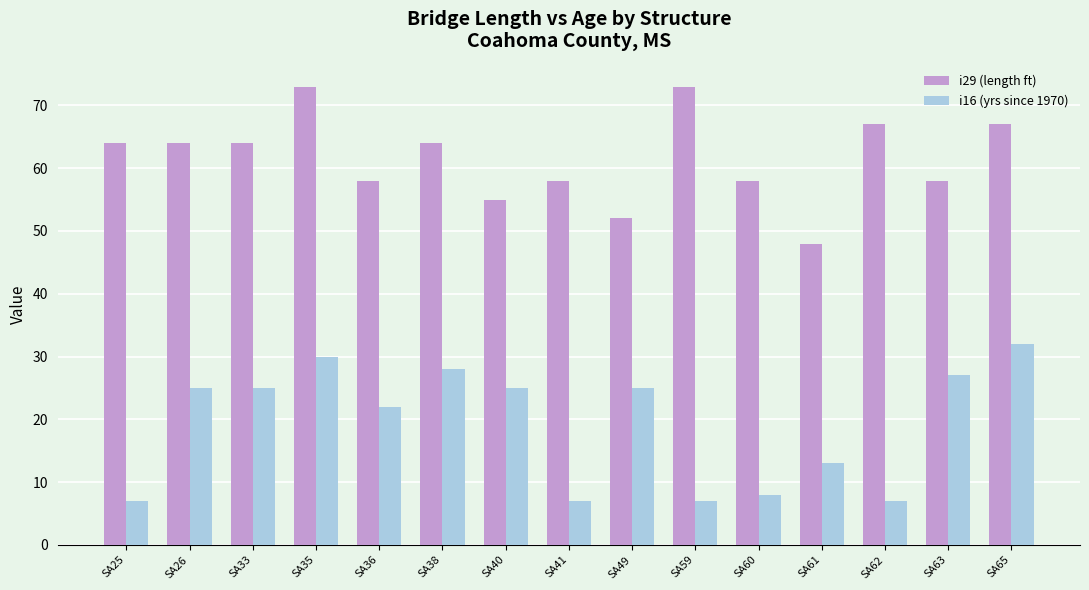

The i16 (yrs since 1970) series shows 7 at SA59. True or false?

True